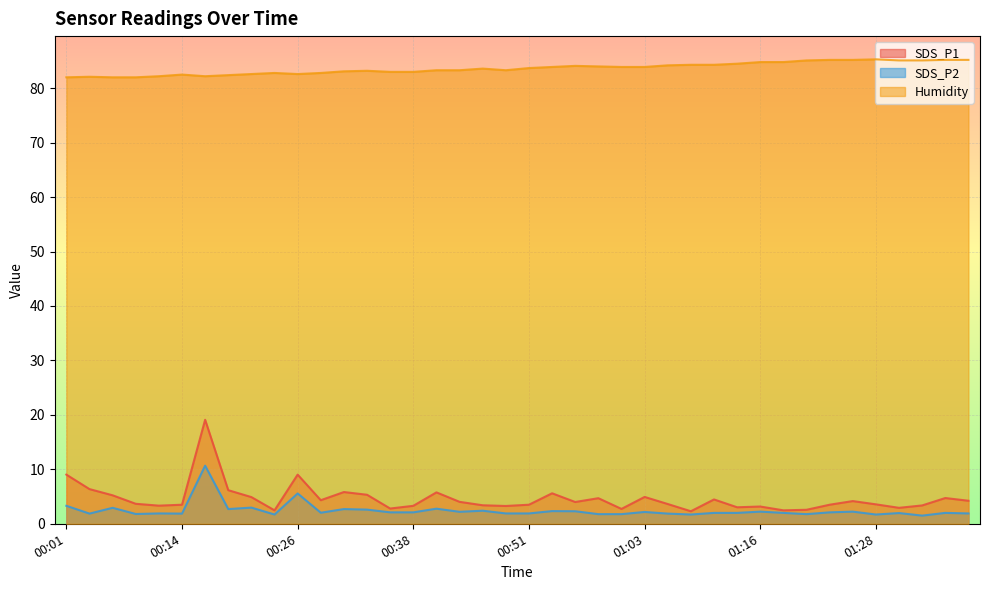

Which series has the largest total across all categories?

Humidity